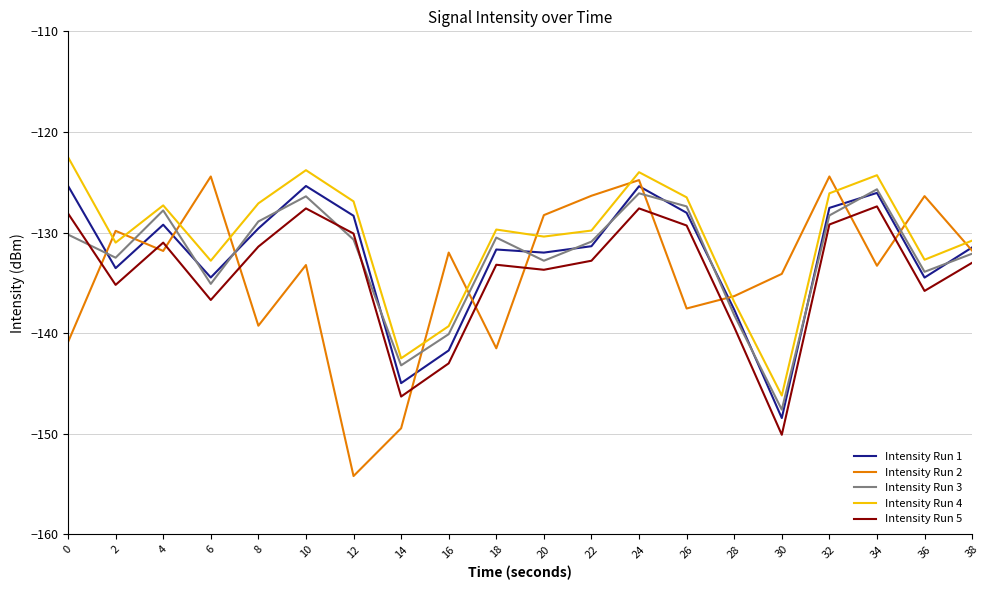

What is the sum of all Intensity Run 4 values?

-2610.6